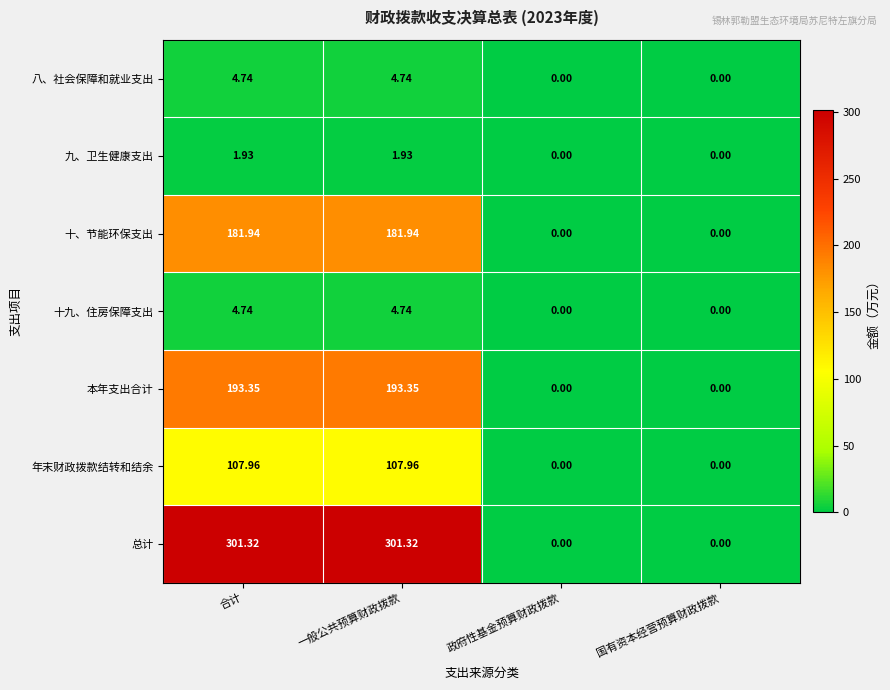

Where does the 本年支出合计 series first go above 193?

合计